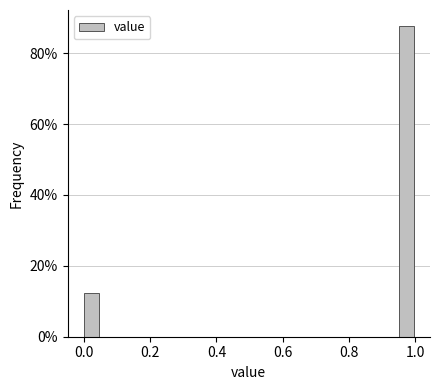

Read against the x-axis, roughly where is the centre of the tallest bar?

0.98